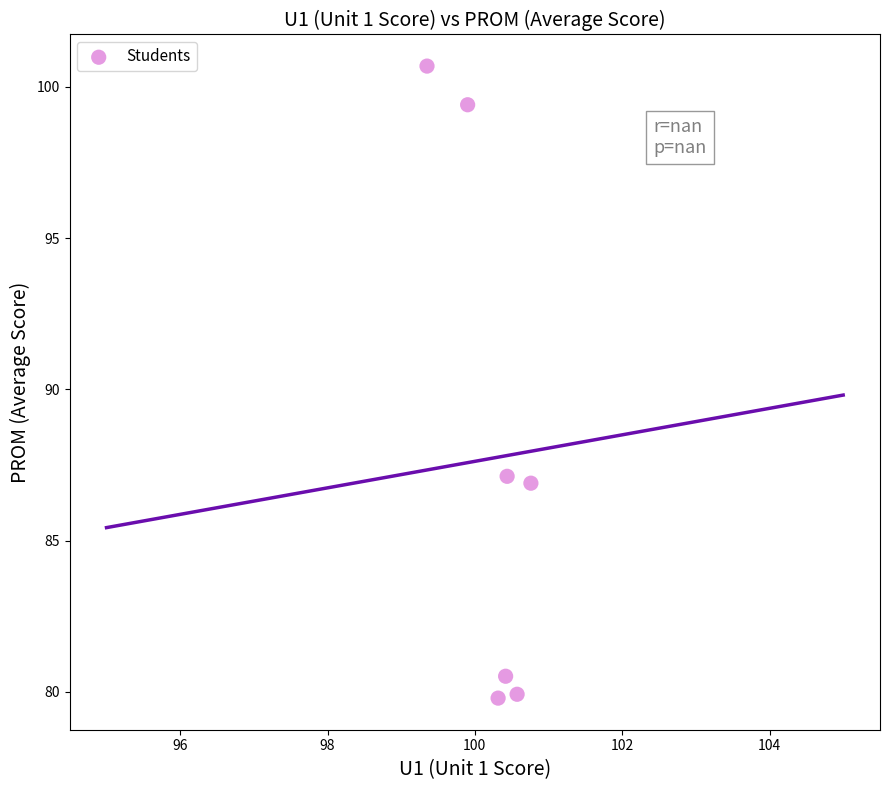

What is the range of X values (max minus min)?

1.4